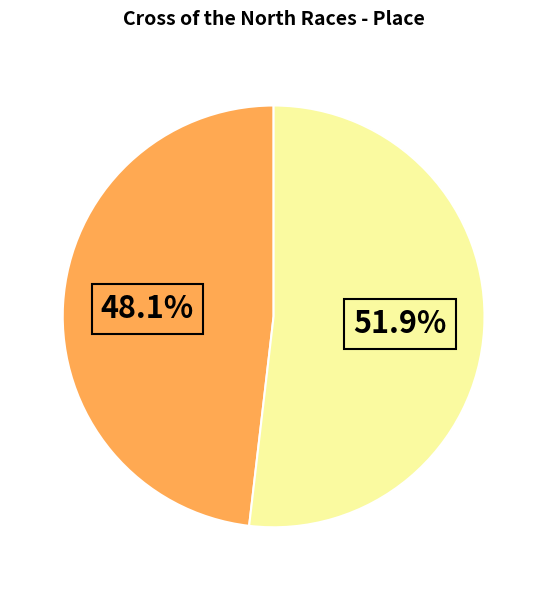

Is there a majority slice in this chart?

Yes